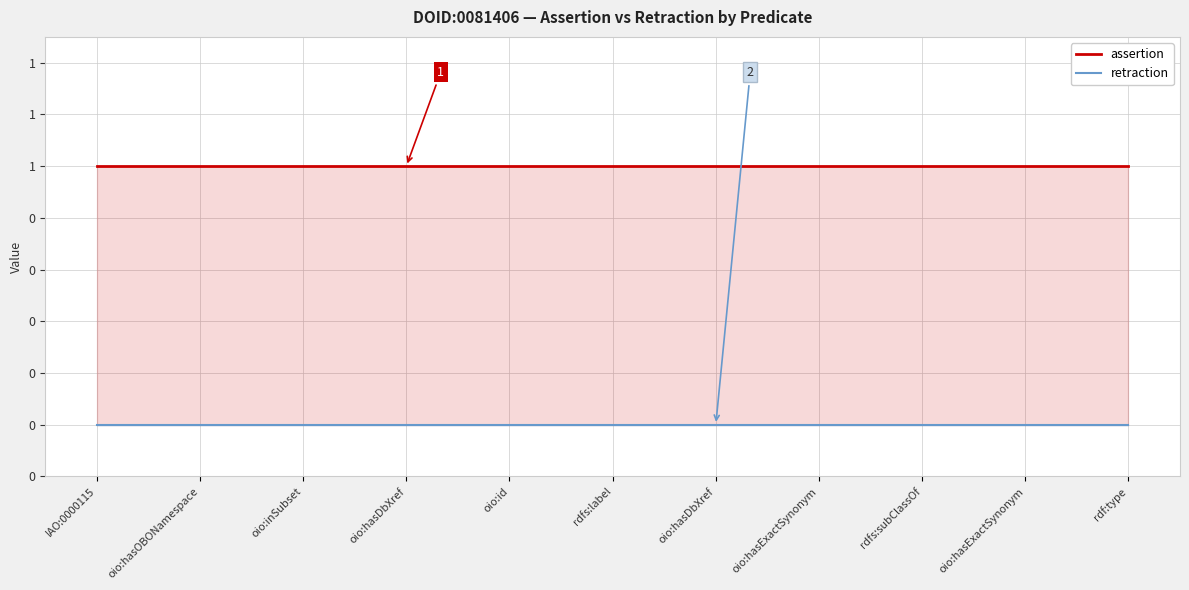

True or false: assertion has more than 2 points higher than both neighbors.

False